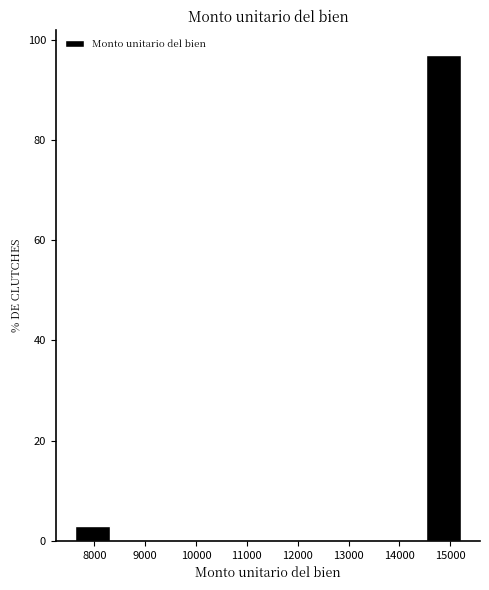

Which range on the x-axis has the tallest bar?

14500 to 15200